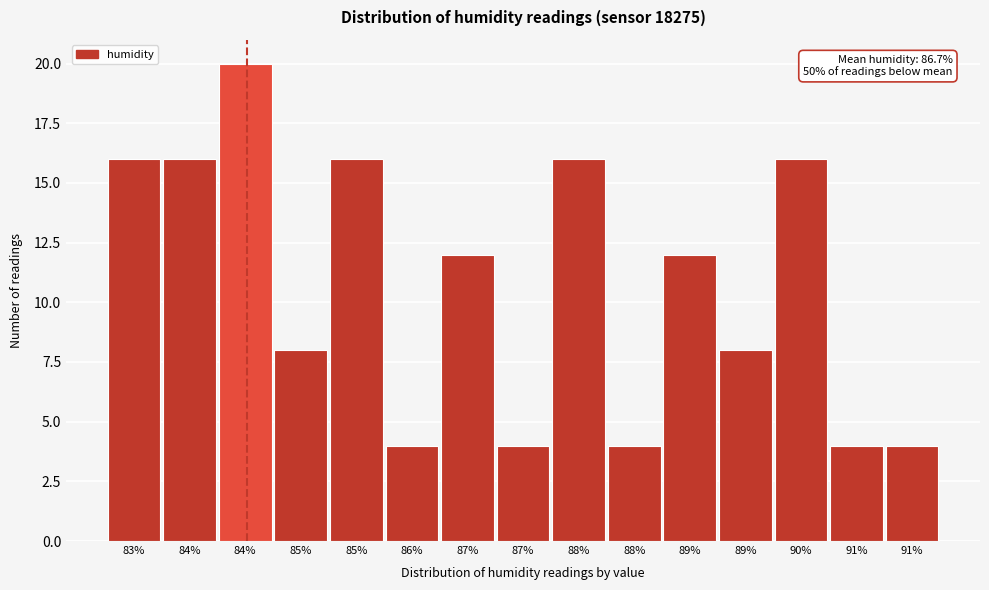

How many bars are there in total?

15